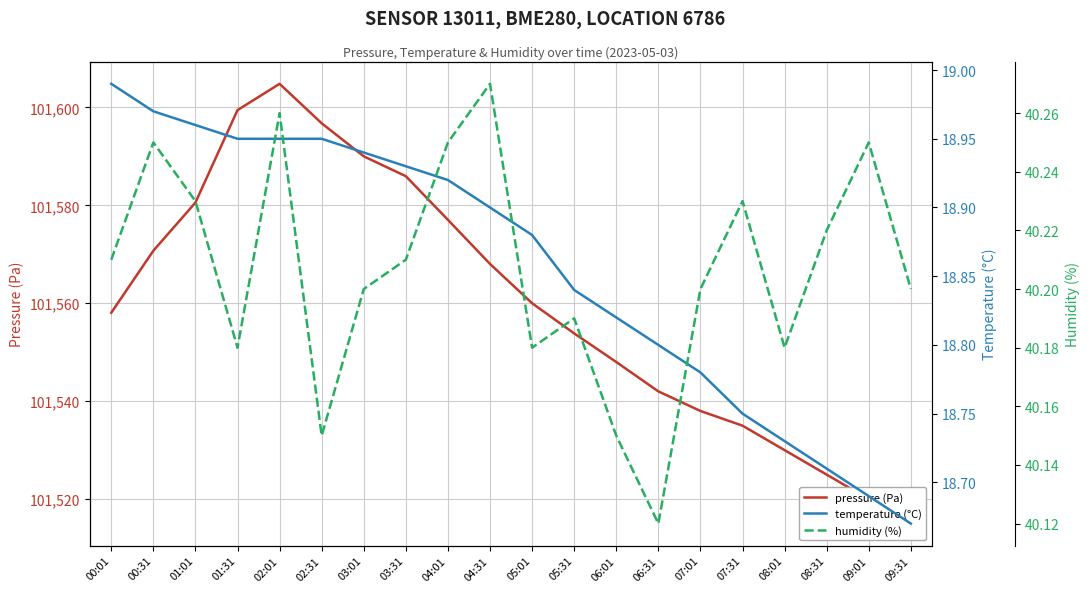

What are all the series names shown in the legend?

pressure (Pa), temperature (°C), humidity (%)